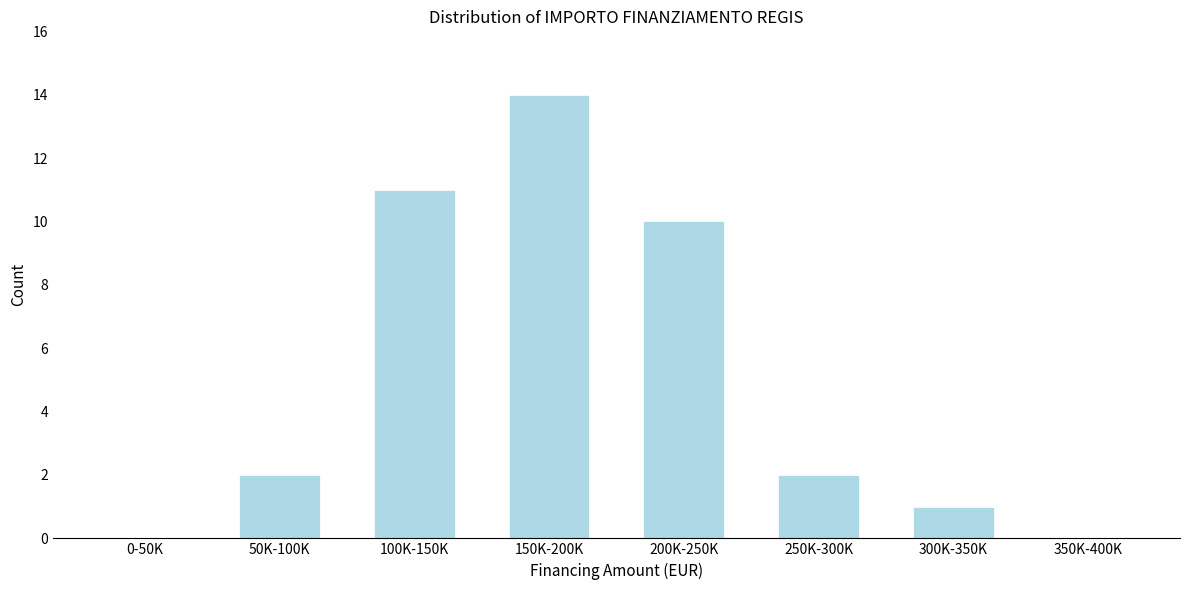

Reading left to right, transcribe all the data shown in this chart.

0-50K=0	50K-100K=2	100K-150K=11	150K-200K=14	200K-250K=10	250K-300K=2	300K-350K=1	350K-400K=0